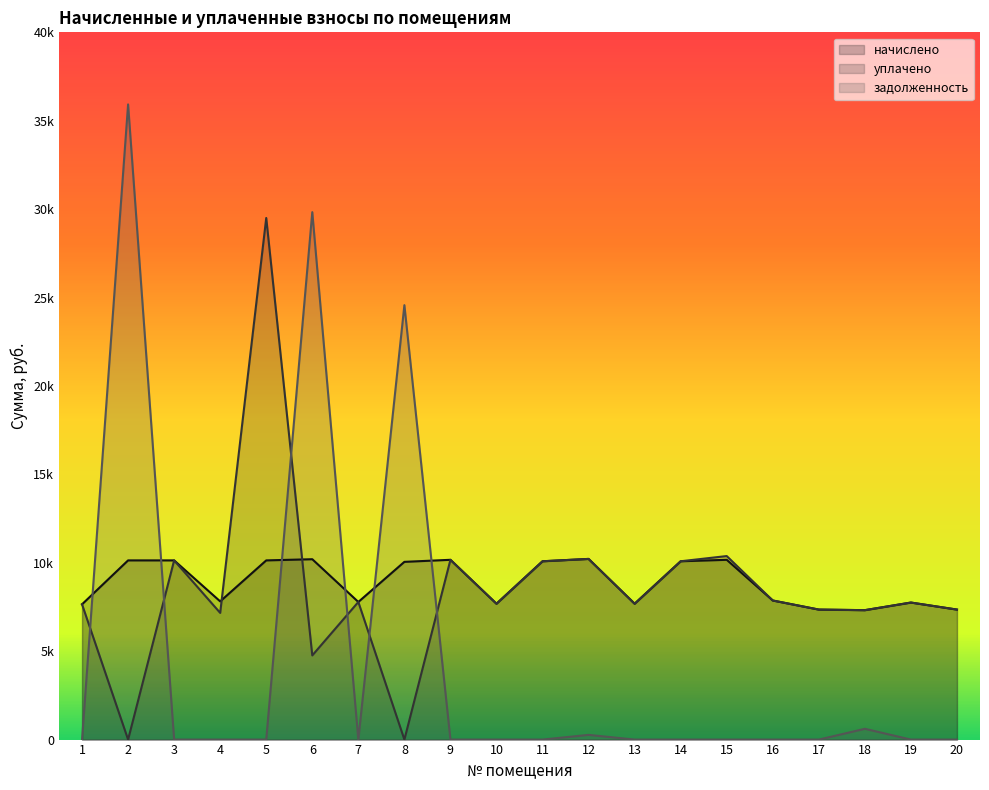

How many lines are shown in the chart?

3